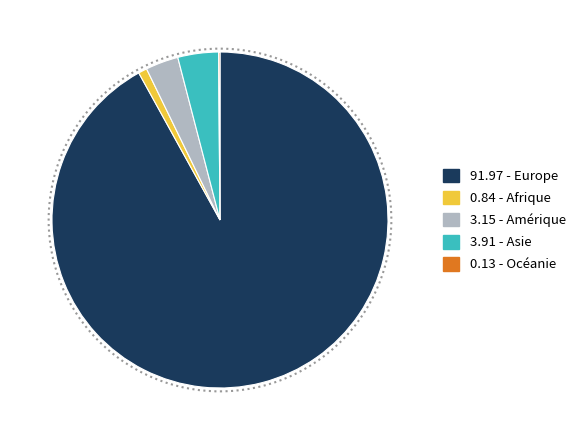

Does any single category account for the majority?

Yes